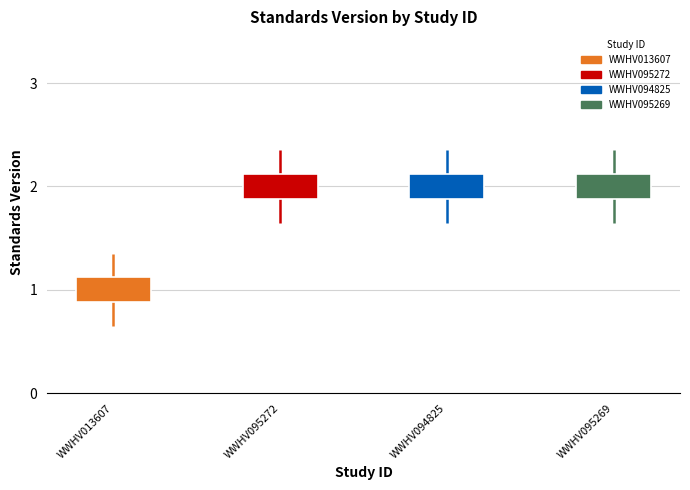

Reading right to left, what are all the values shown in this chart?

WWHV095269=2	WWHV094825=2	WWHV095272=2	WWHV013607=1